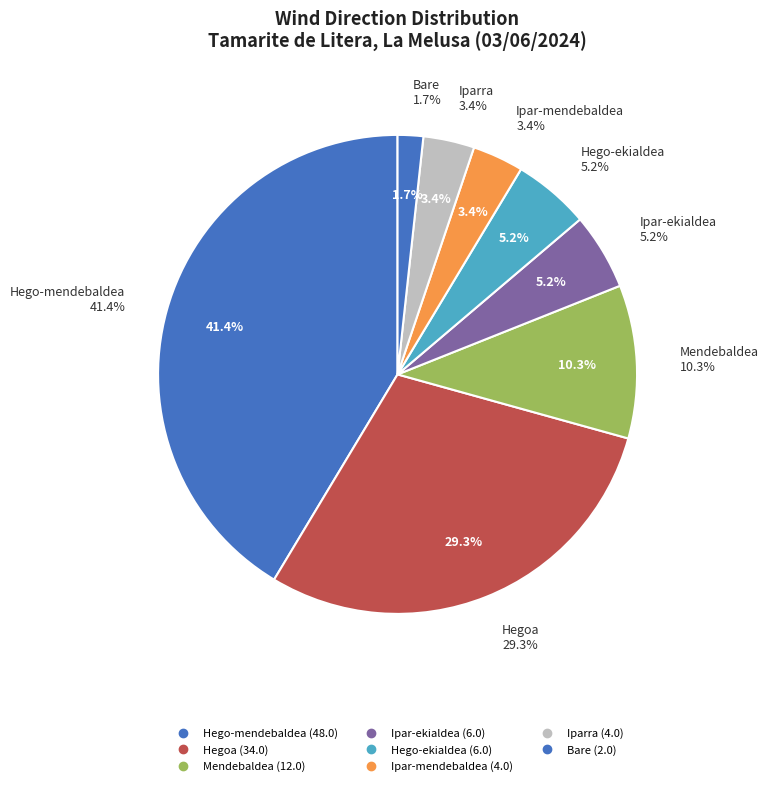

What is the smallest slice in the pie chart?

Bare